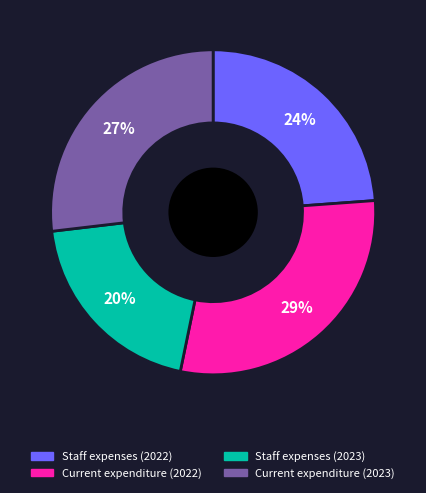

To the nearest percent, what is the difference between the largest and smallest slice percentages?

9%